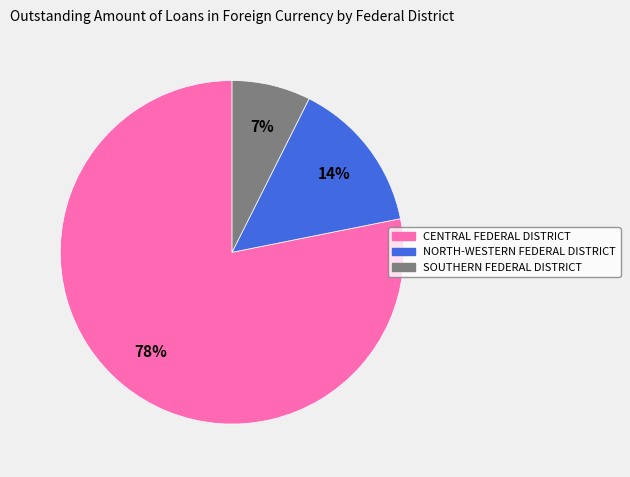

True or false: SOUTHERN FEDERAL DISTRICT accounts for 7% of the total.

True